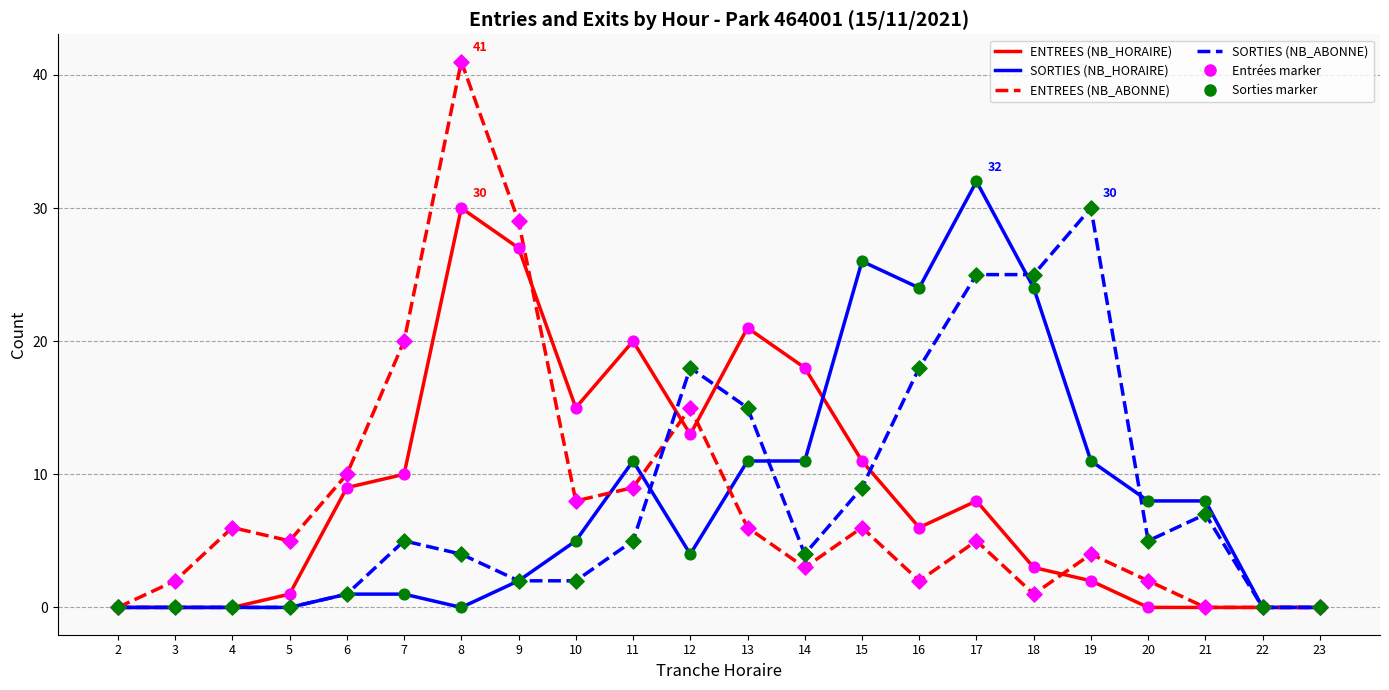

At which category is the sum across all series the highest?

8